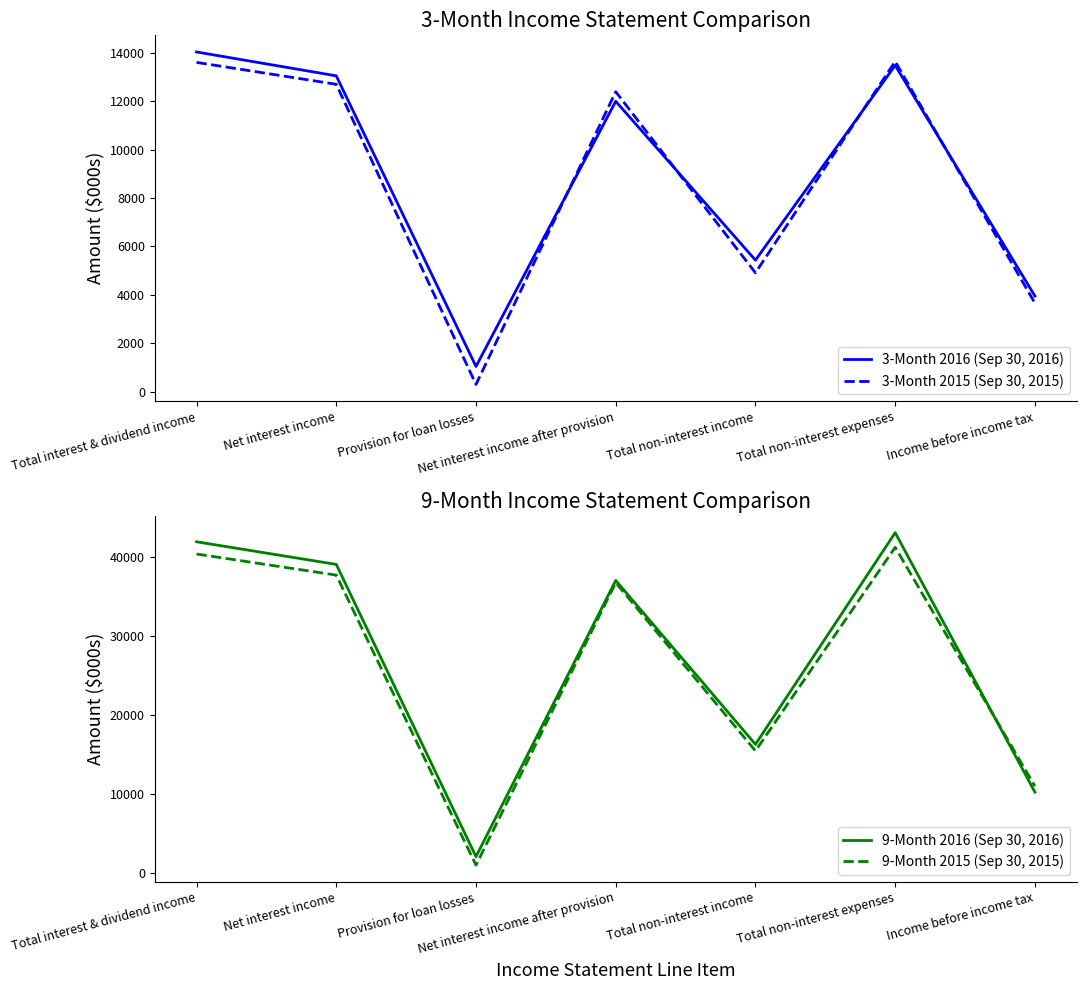

How many series are shown in this chart?

4